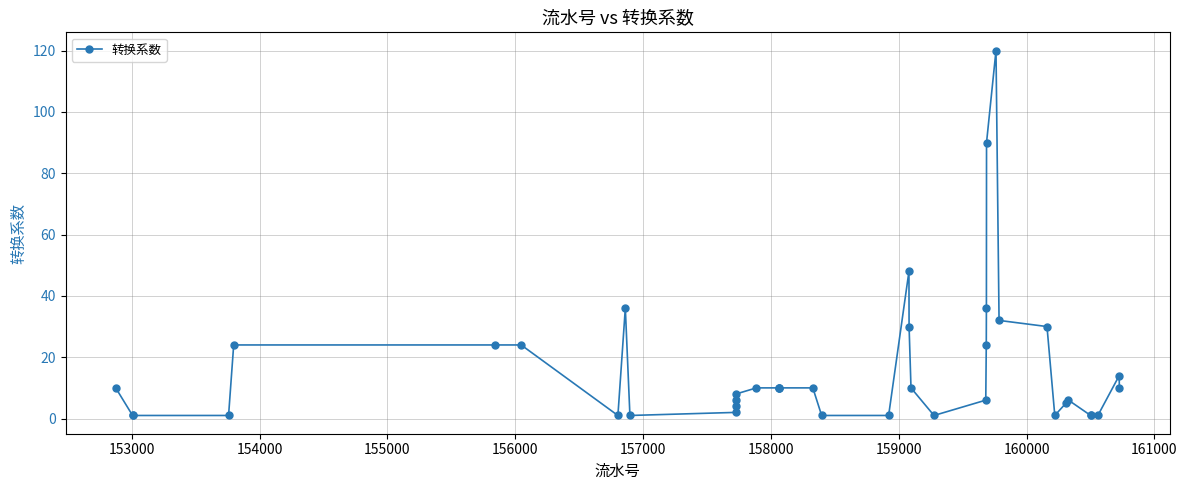

How many data points does each series have?

40